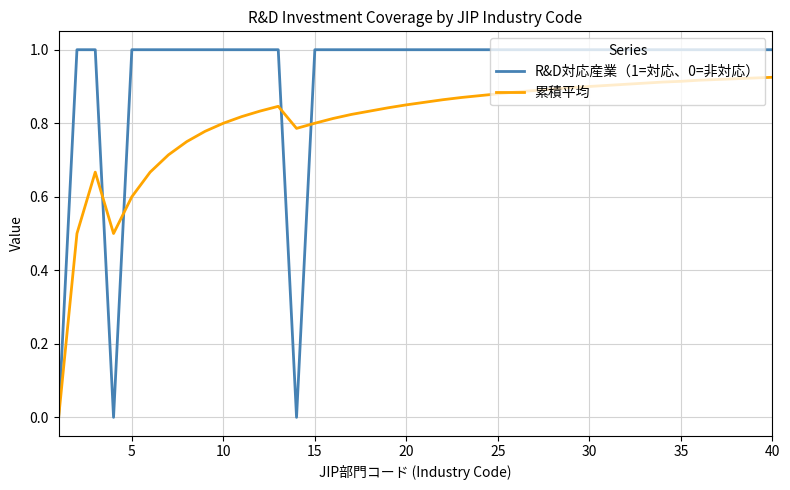

List the series in order of their peak value, highest first.

R&D対応産業（1=対応、0=非対応）, 累積平均